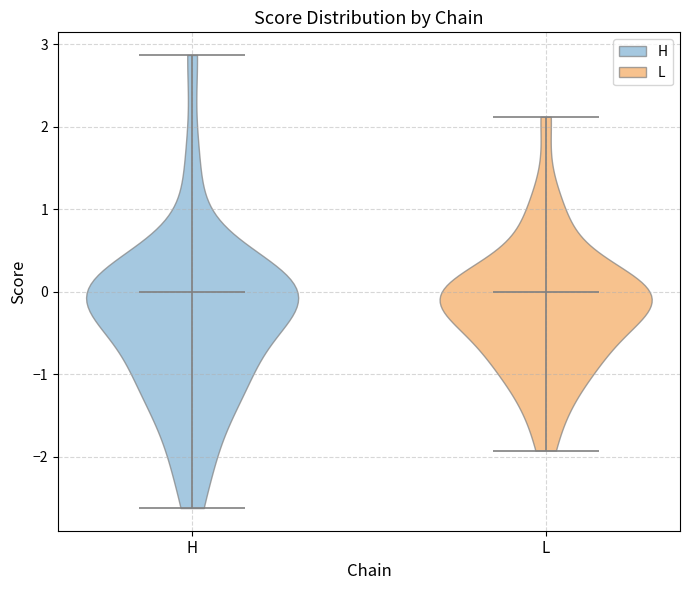

What is the highest point the violin for H reaches on the y-axis? The values are not printed on the chart, so give them approximately, as read against the axis.

2.9